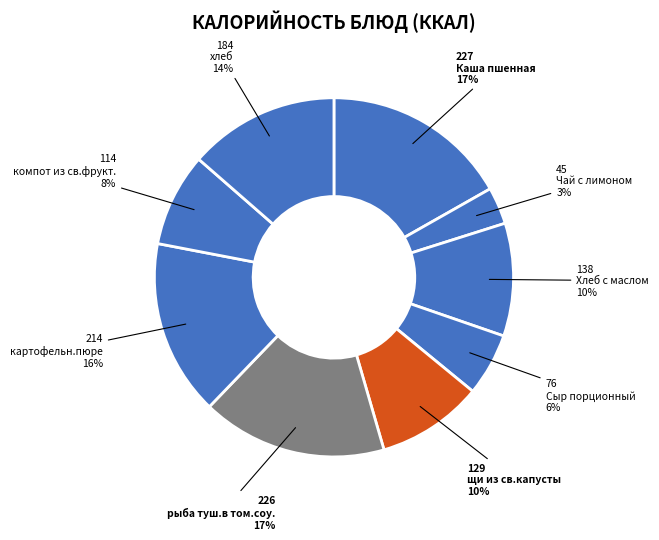

How many segments does this pie chart have?

9